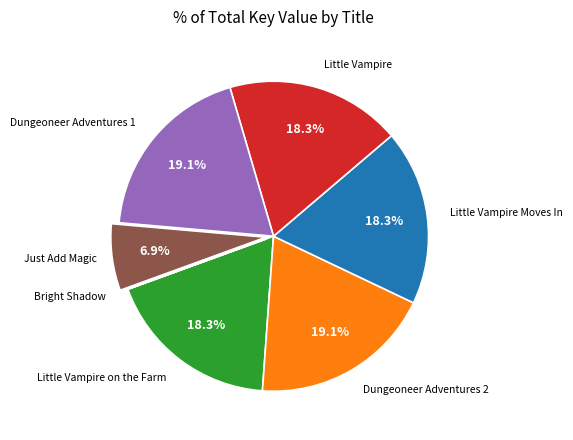

Is there any slice that represents more than half of the pie?

No